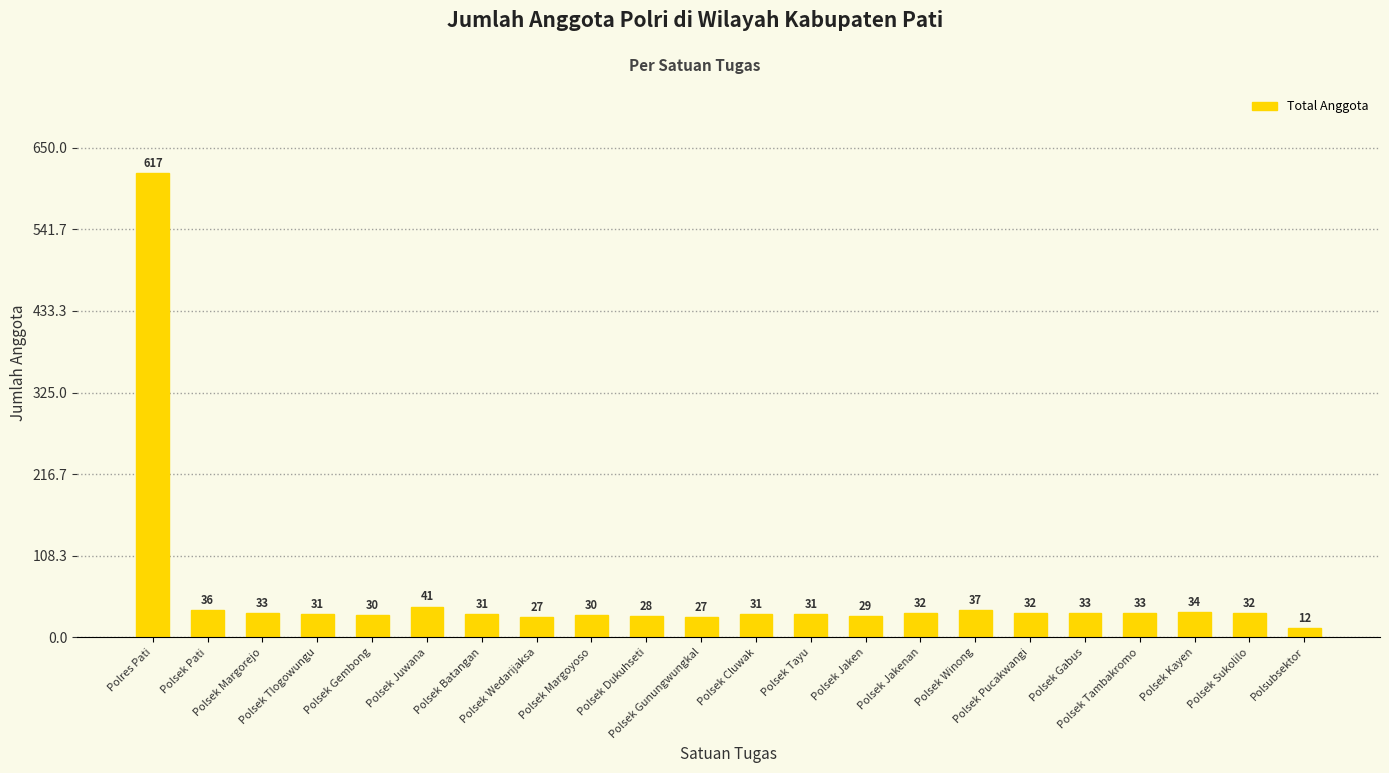

What is the greatest value displayed?

617